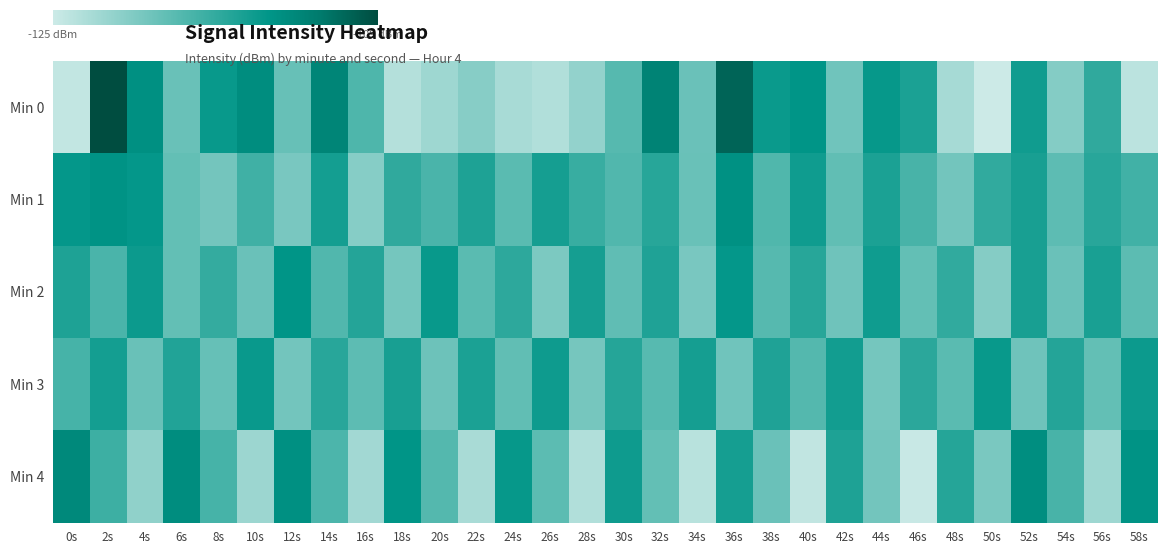

How many values in the Min 1 series exceed -117?

12